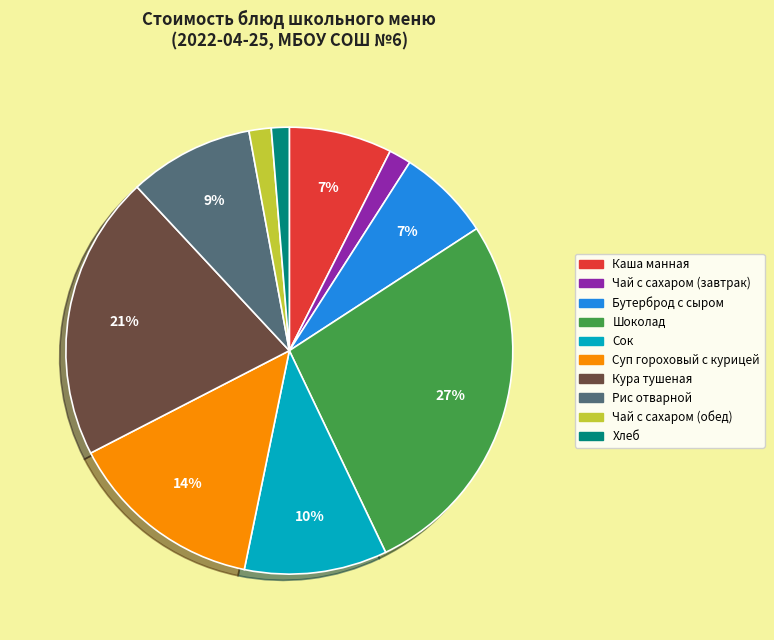

Approximately how many times larger is the value at Рис отварной compared to Бутерброд с сыром?

1.3